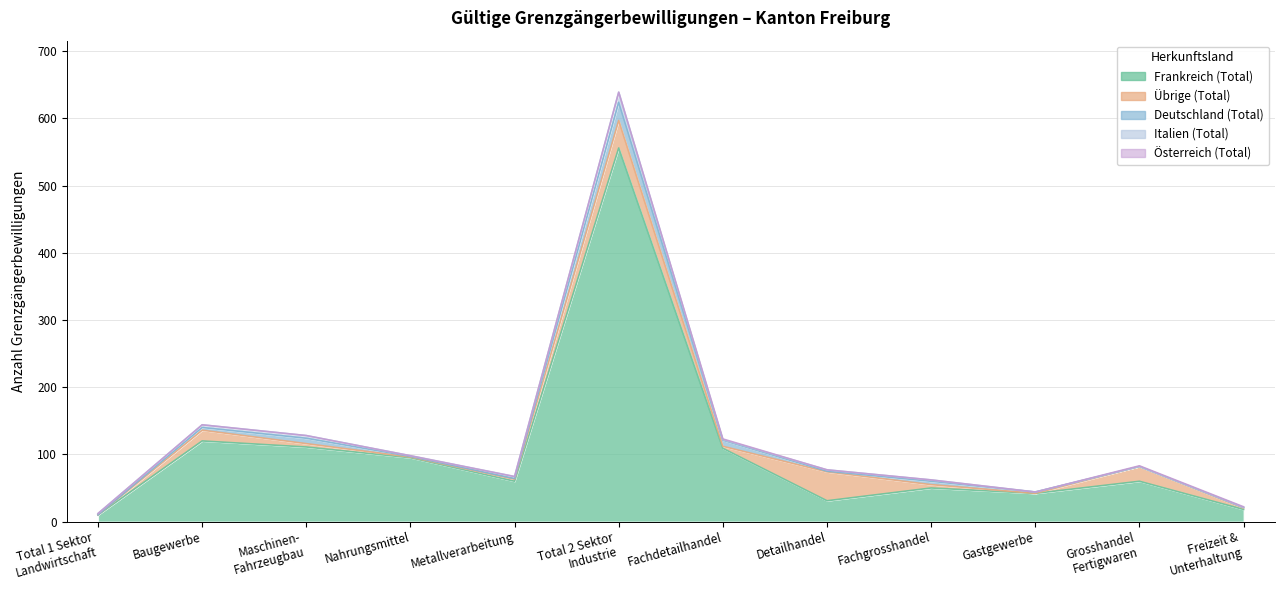

Rank the series at Fachdetailhandel from highest to lowest value.

Frankreich (Total), Deutschland (Total), Übrige (Total), Italien (Total), Österreich (Total)